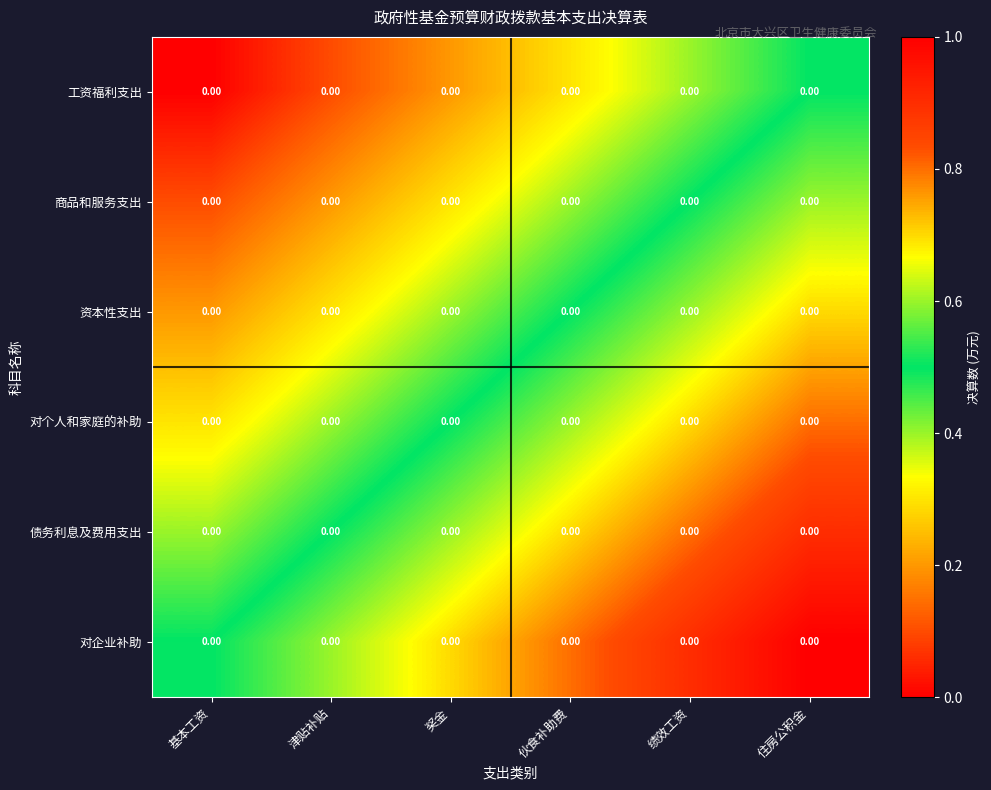

Where is 对企业补助 nearest to the value 0?

基本工资